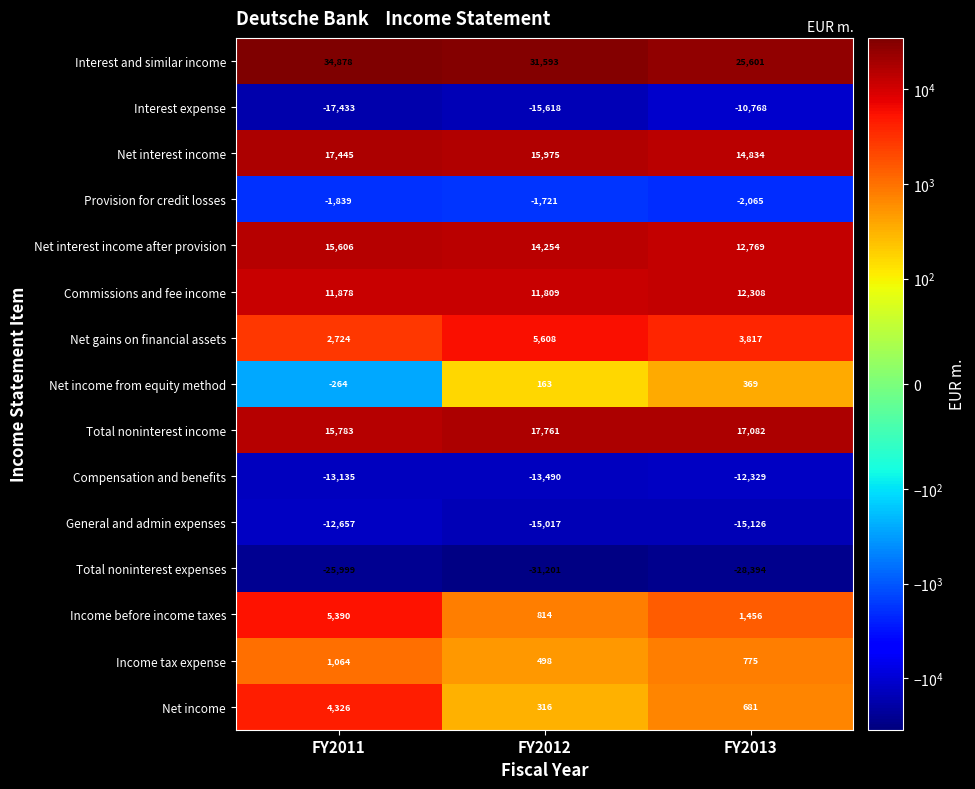

Is it true that Income before income taxes equals 329 at FY2012?

False